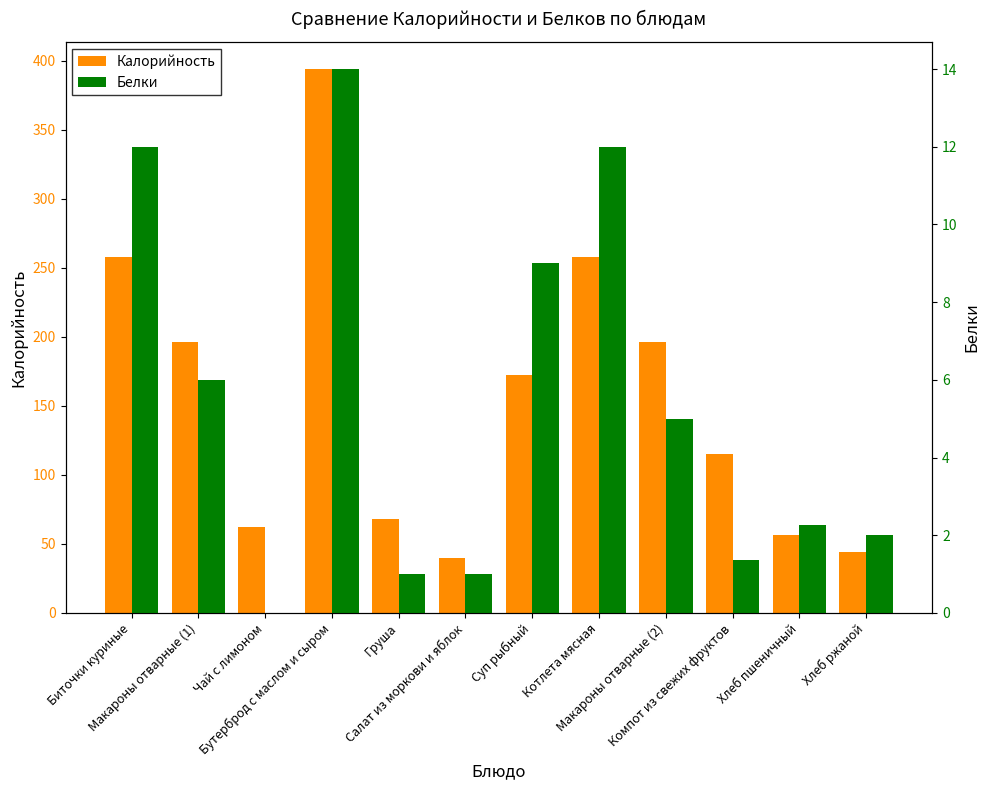

What is the label of the 10th bar from the left?

Компот из свежих фруктов